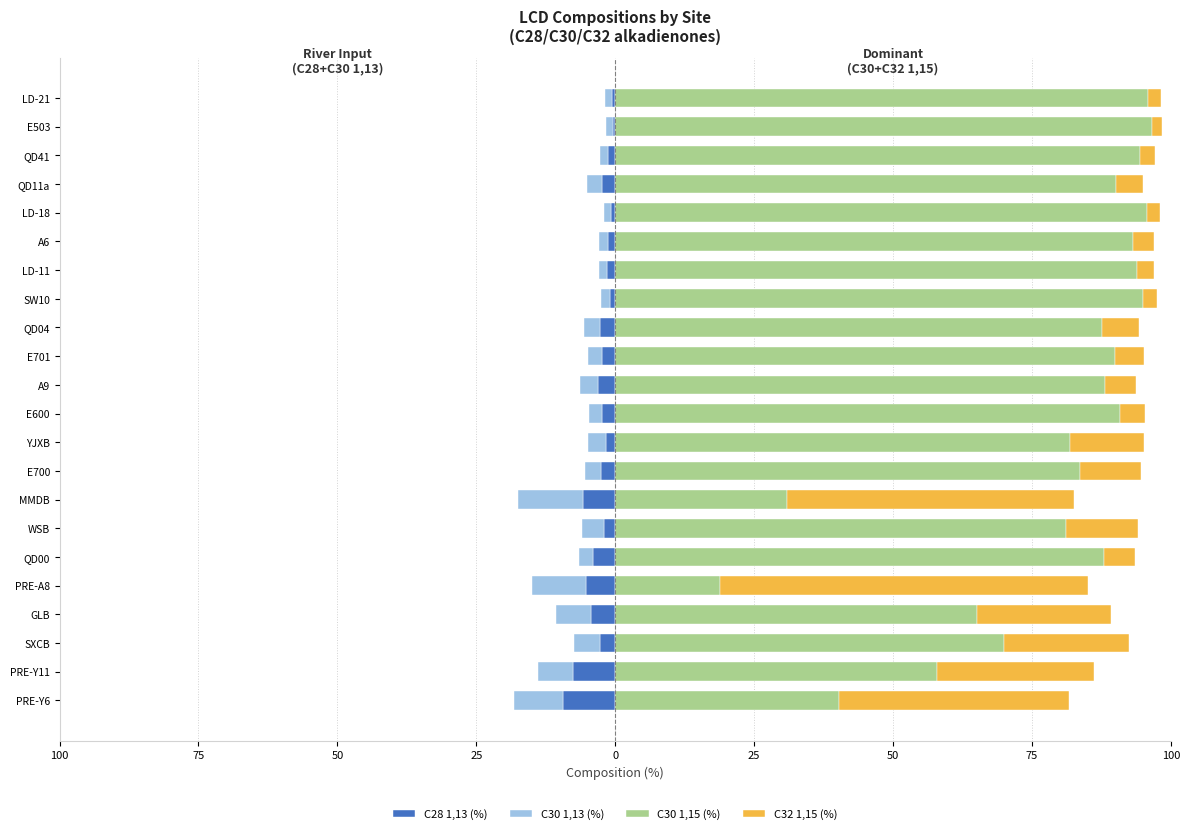

What is the spread (max minus min) of values at QD04?

90.6